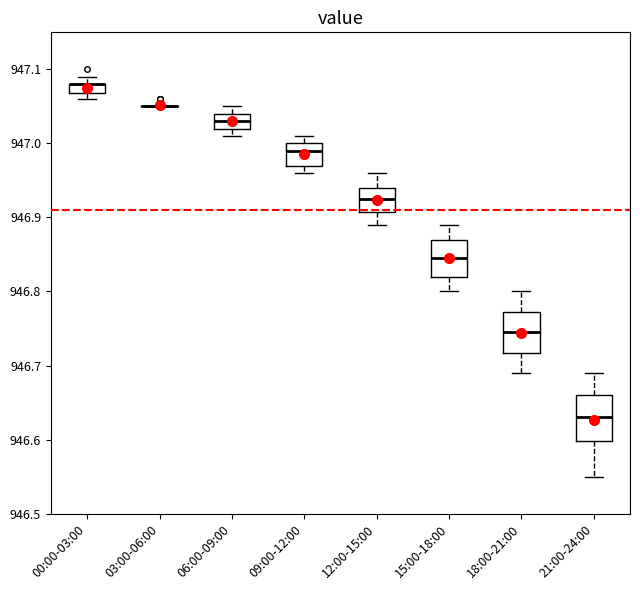

Where is the upper edge of the box for 09:00-12:00 on the y-axis? The values are not printed on the chart, so give them approximately, as read against the axis.

947.00